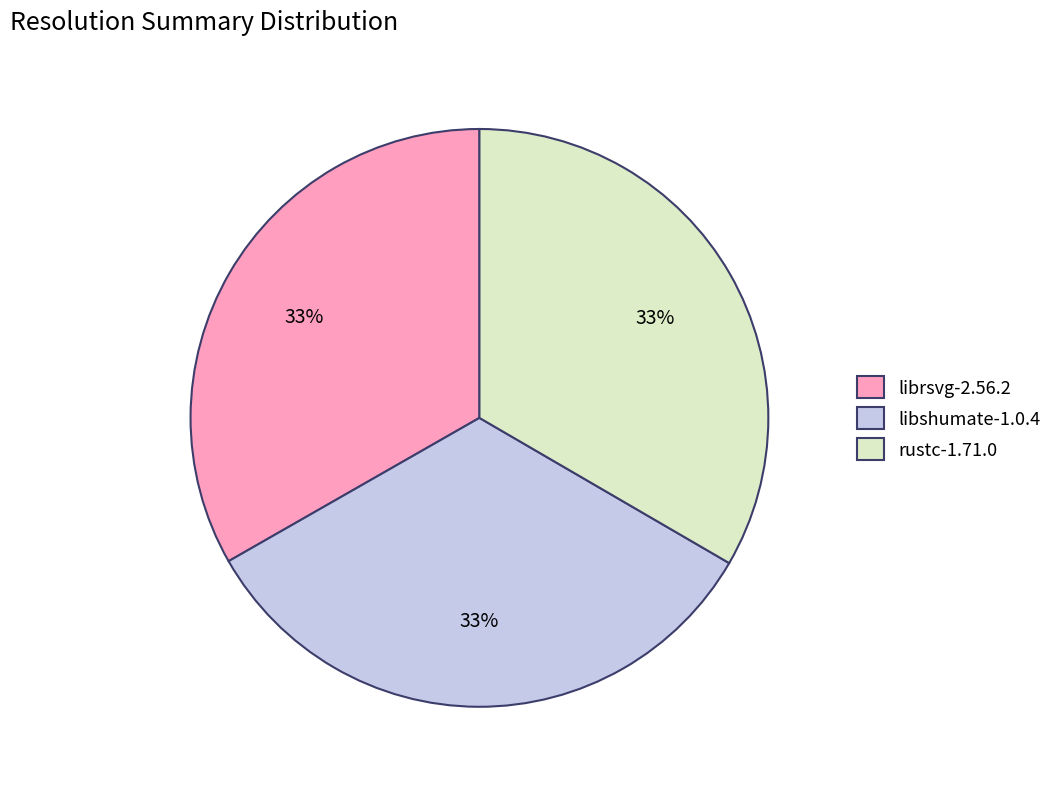

Is the sum of librsvg-2.56.2 and libshumate-1.0.4 greater than half?

Yes